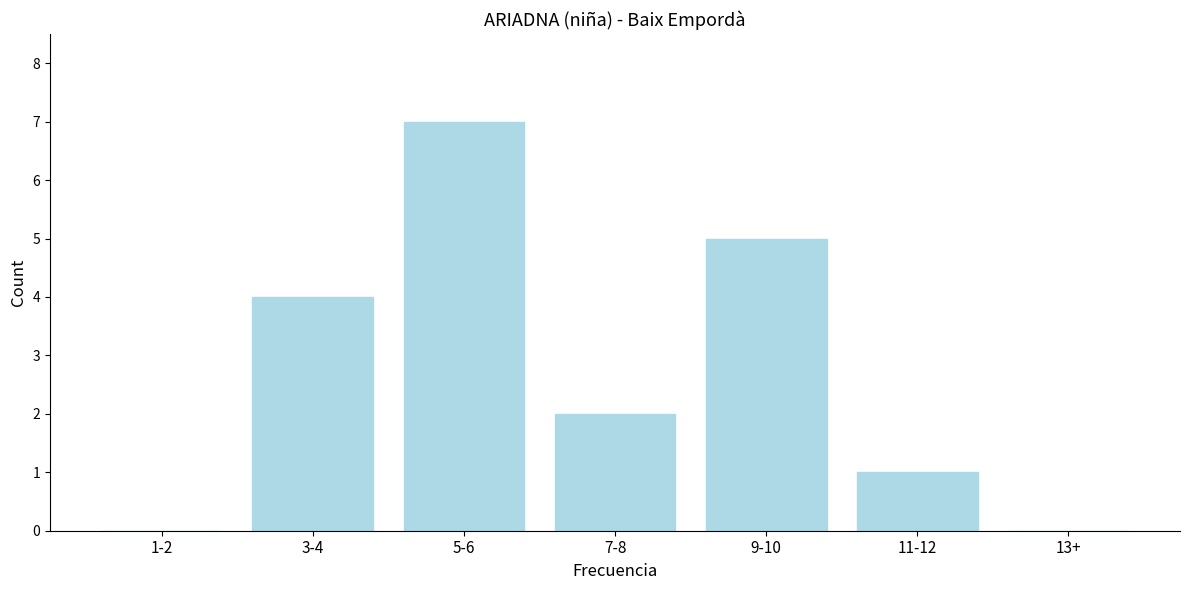

Reading left to right, list all the values displayed in this chart.

1-2=0	3-4=4	5-6=7	7-8=2	9-10=5	11-12=1	13+=0